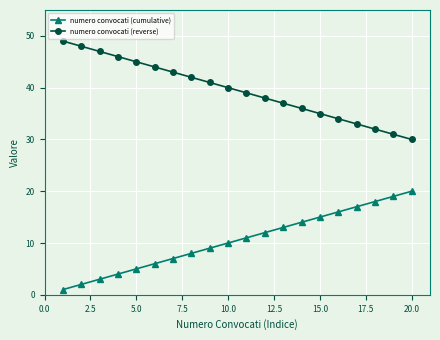

List the series in order of their peak value, highest first.

numero convocati (reverse), numero convocati (cumulative)